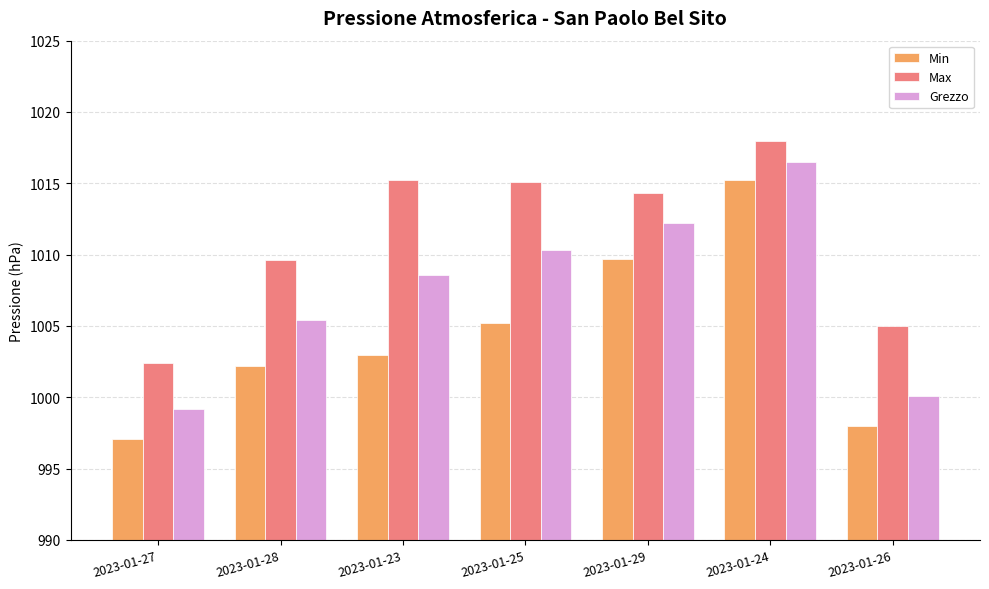

At 2023-01-29, list the series in order from largest to smallest.

Max, Grezzo, Min